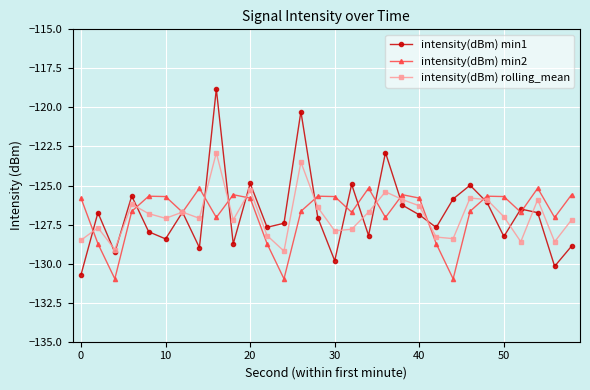

List the series in order of their peak value, lowest first.

intensity(dBm) min2, intensity(dBm) rolling_mean, intensity(dBm) min1